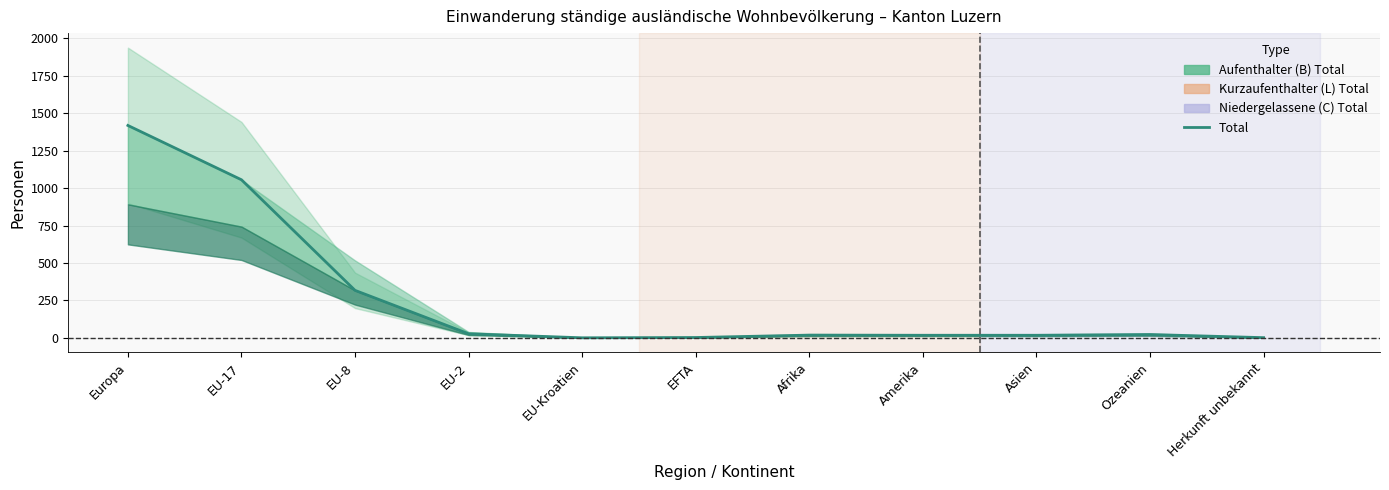

What is the label of the 10th point from the right?

EU-17